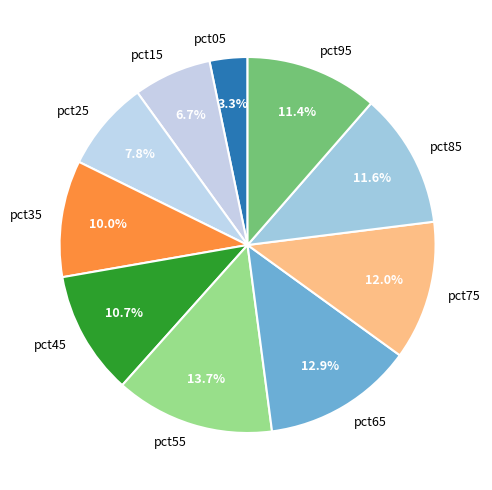

Combined, do pct05 and pct75 account for over 50%?

No